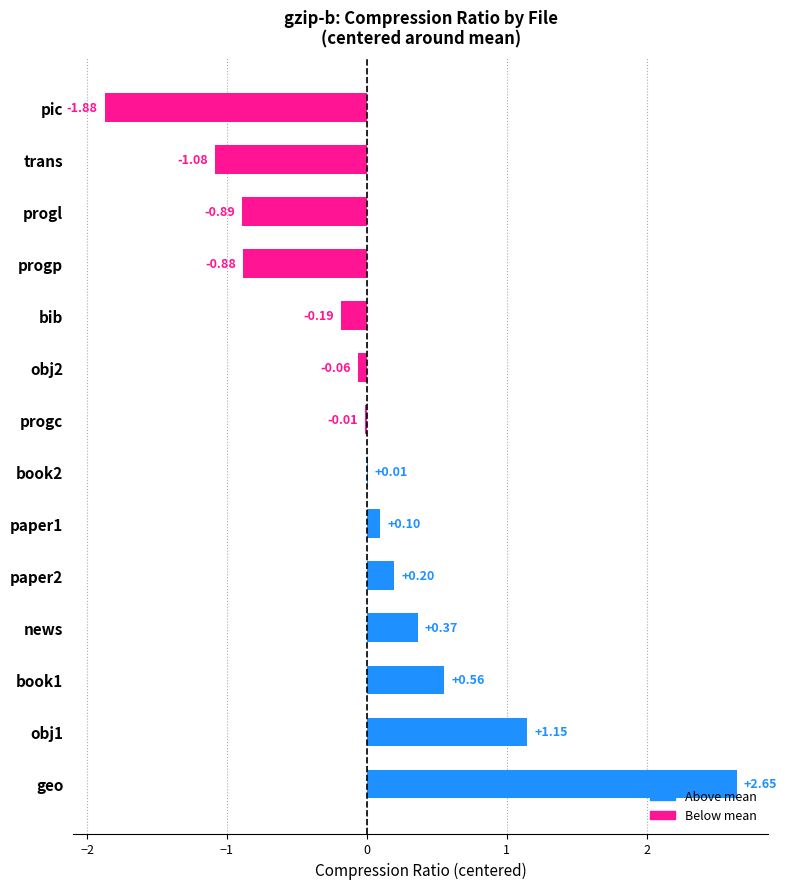

At which category does the chart reach its peak across all series?

geo